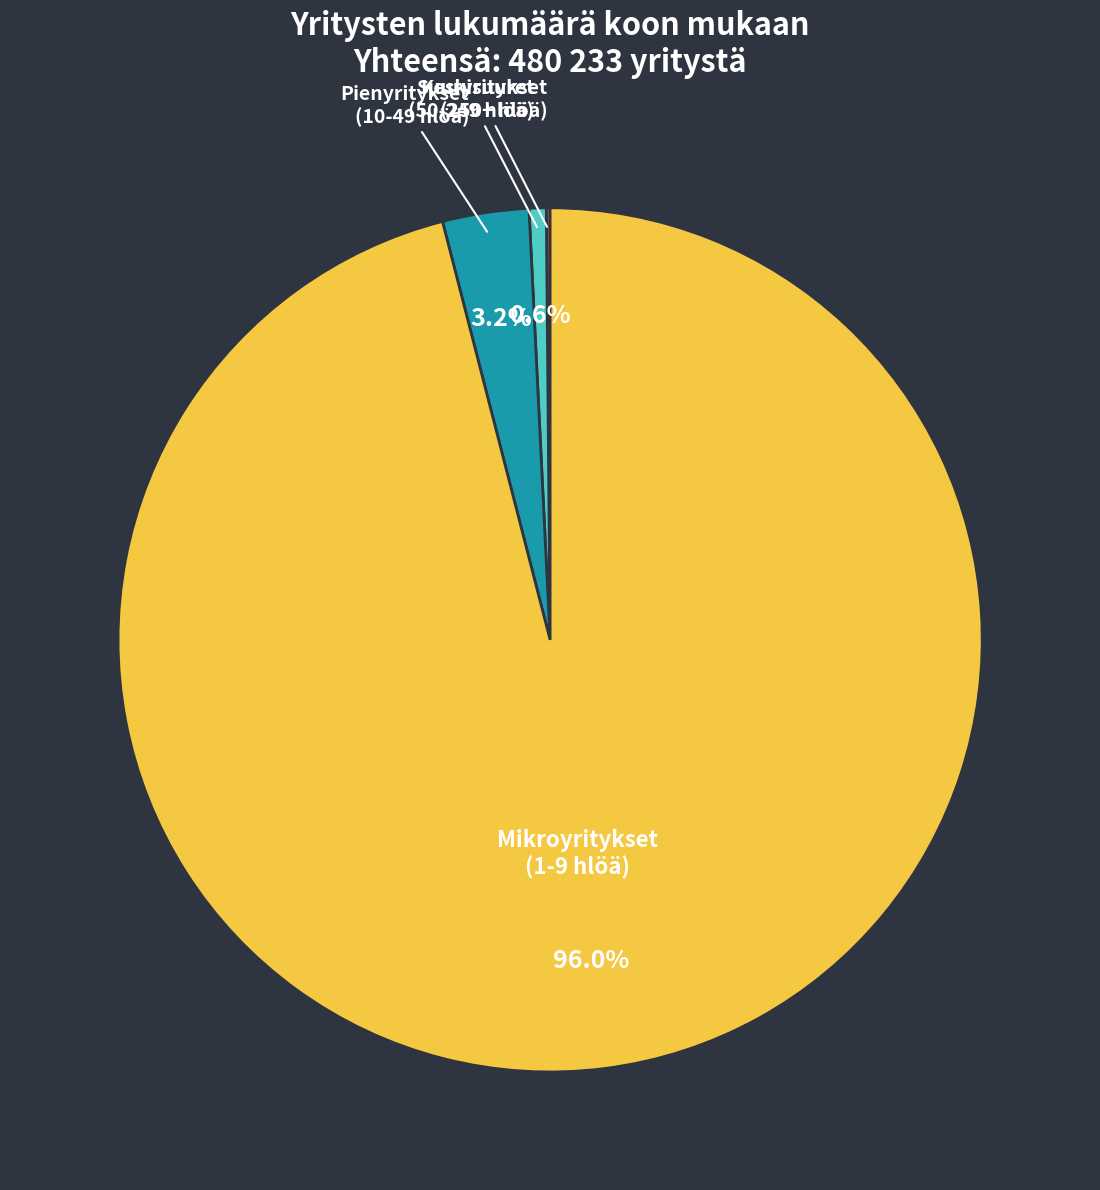

What is the largest slice in the pie chart?

Mikroyritykset (1-9 hlöä)